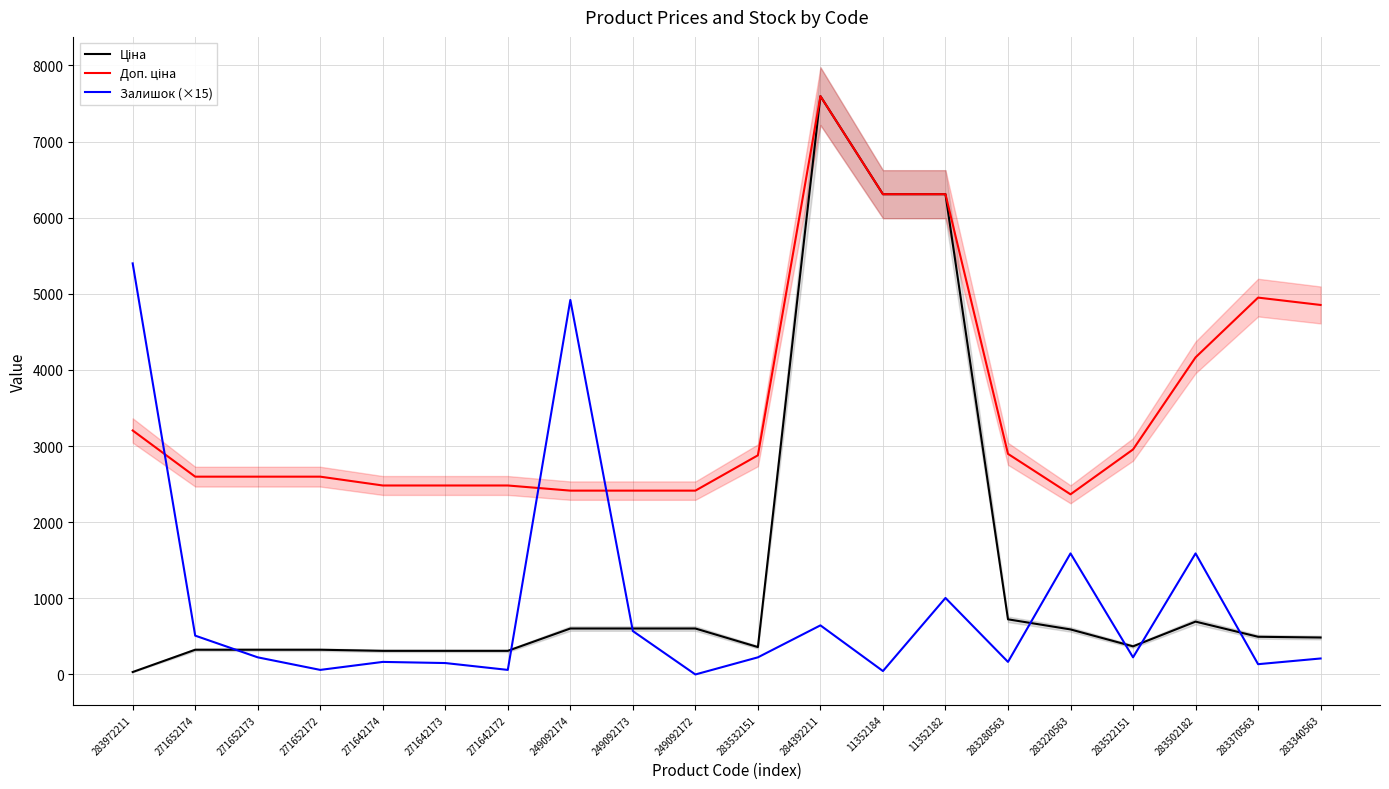

What is the spread (max minus min) of values at 271652173?

2373.3